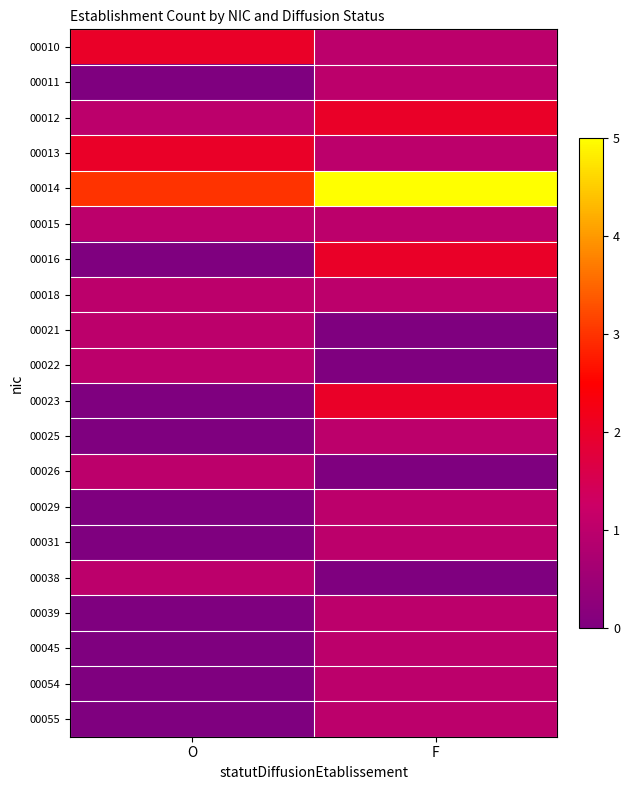

At F, list the series in order from smallest to largest.

00021, 00022, 00026, 00038, 00010, 00011, 00013, 00015, 00018, 00025, 00029, 00031, 00039, 00045, 00054, 00055, 00012, 00016, 00023, 00014